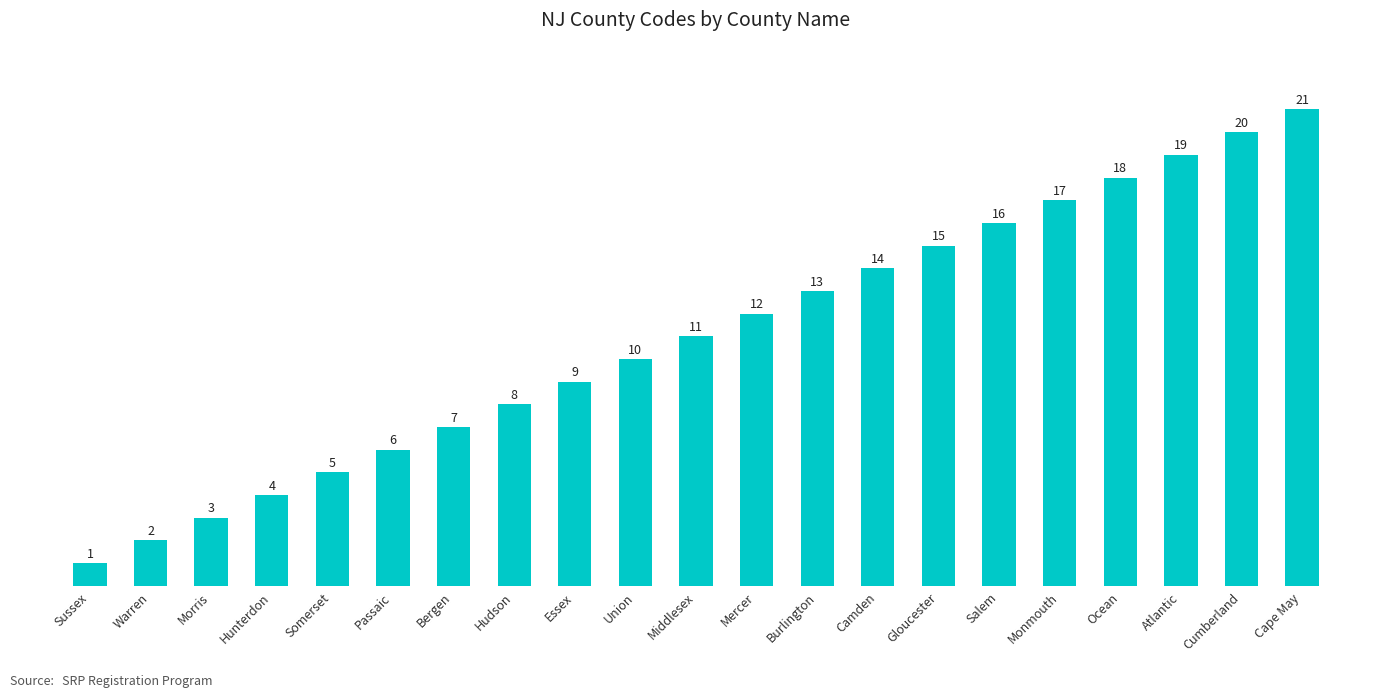

The chart shows a value of 13 at Hudson. True or false?

False